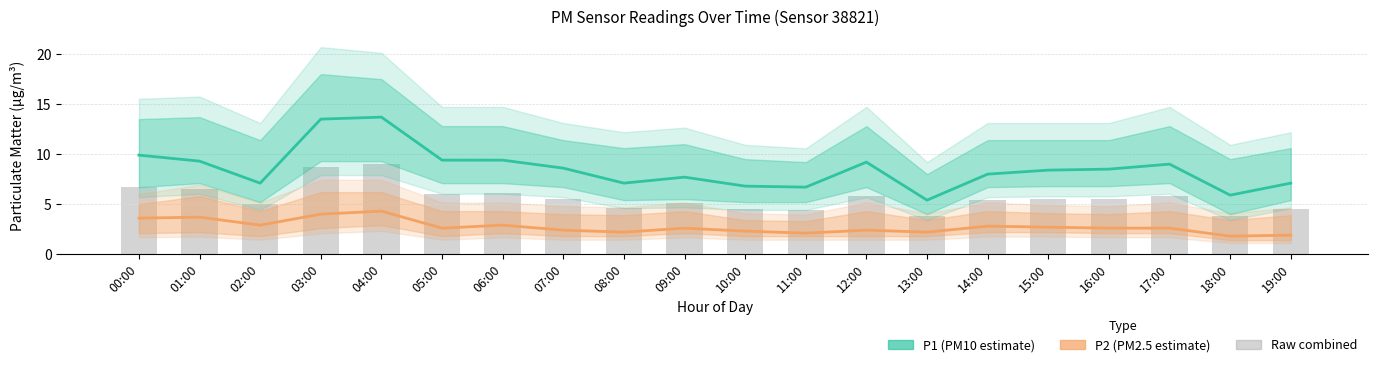

Which category has the highest value across all series?

04:00